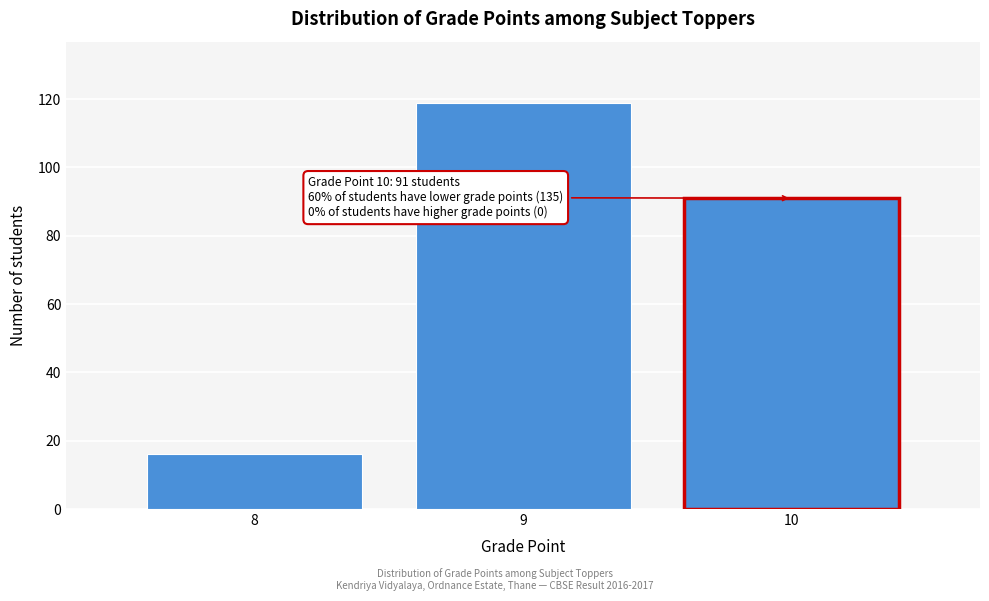

Reading left to right, extract all data points from this chart.

16	119	91